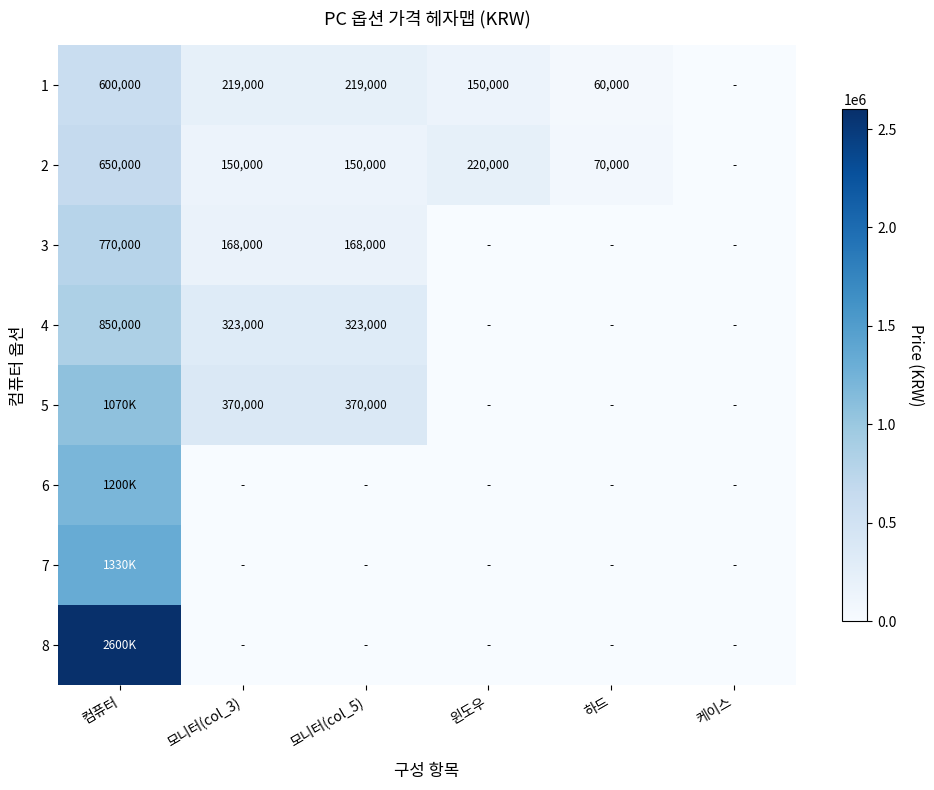

Which has a higher value, 케이스 or 하드?

하드